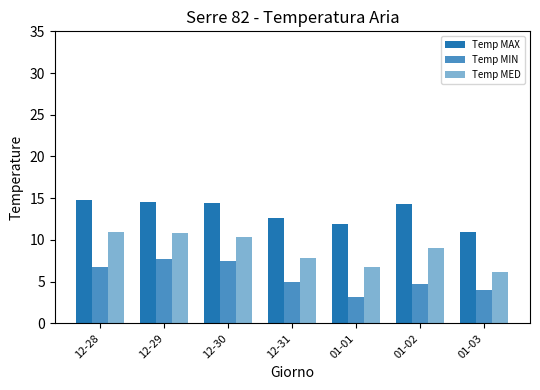

What is the difference between the highest and lowest values at 12-29?

6.9